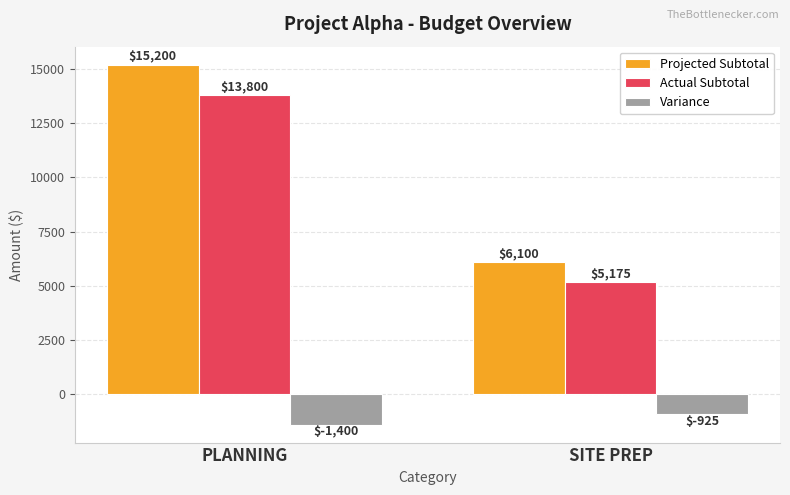

Reading left to right, transcribe all the data shown in this chart.

Projected Subtotal: PLANNING=15200	SITE PREP=6100
Actual Subtotal: PLANNING=13800	SITE PREP=5175
Variance: PLANNING=-1400	SITE PREP=-925